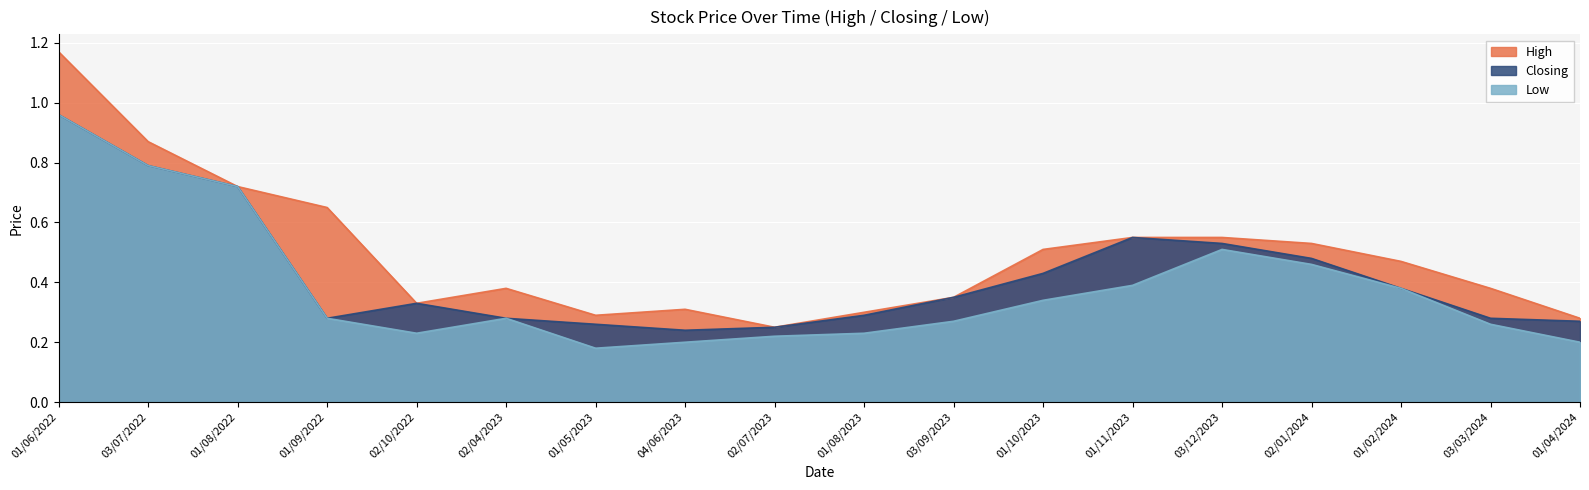

List the labels in order of High value, smallest first.

02/07/2023, 01/04/2024, 01/05/2023, 01/08/2023, 04/06/2023, 02/10/2022, 03/09/2023, 02/04/2023, 03/03/2024, 01/02/2024, 01/10/2023, 02/01/2024, 01/11/2023, 03/12/2023, 01/09/2022, 01/08/2022, 03/07/2022, 01/06/2022